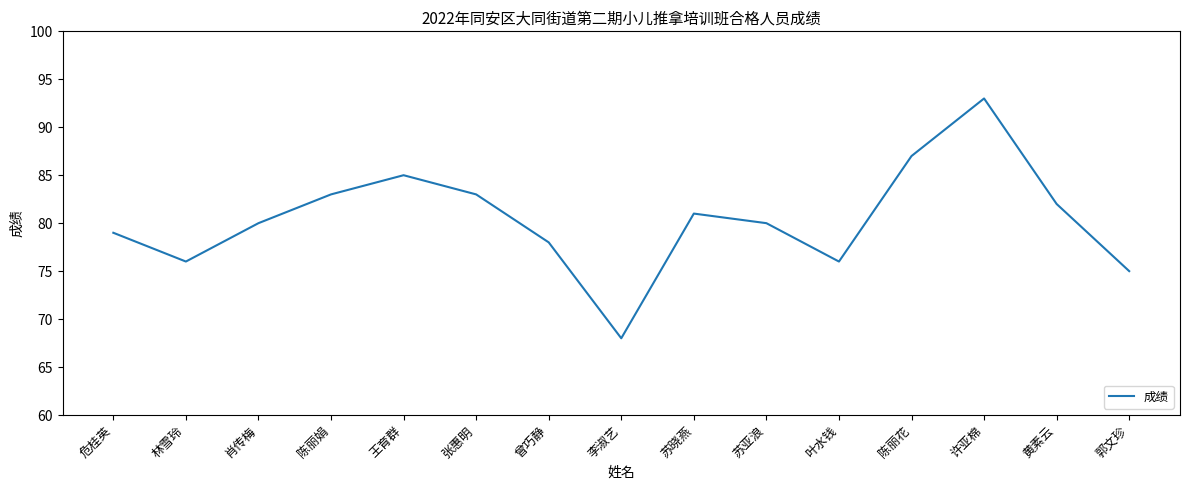

What is the approximate value at 陈丽娟?

83